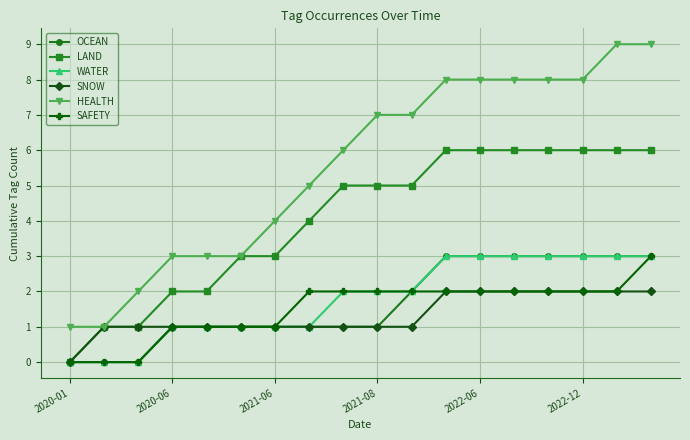

How many values in the HEALTH series are below 7?

9